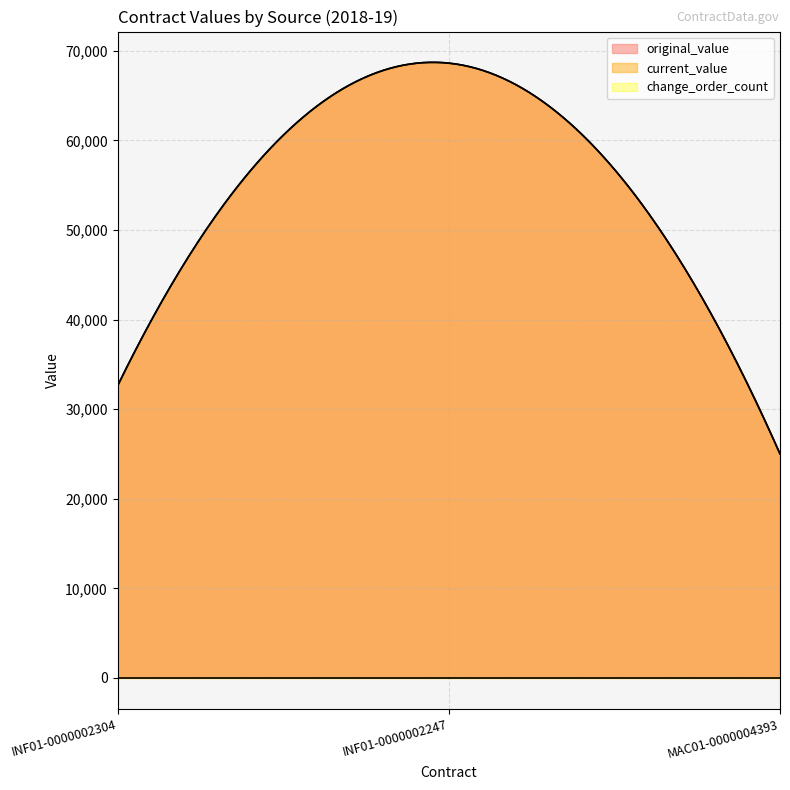

Which series has the largest total across all categories?

original_value